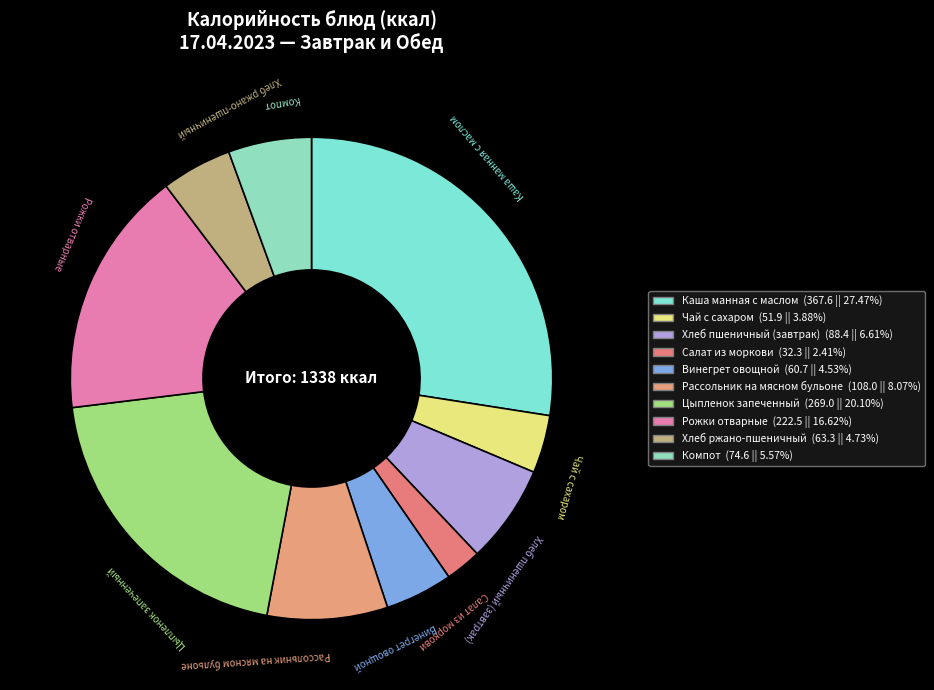

Which has a higher value, Хлеб ржано-пшеничный or Хлеб пшеничный (завтрак)?

Хлеб пшеничный (завтрак)